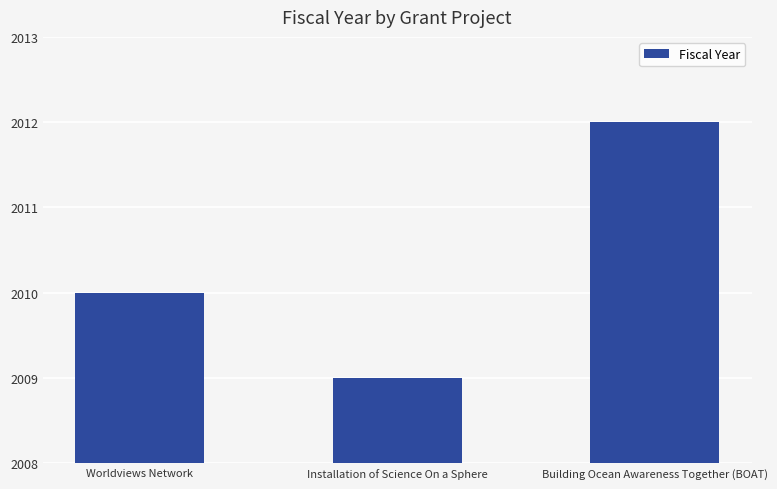

What is the change in value from Worldviews Network to Building Ocean Awareness Together (BOAT)?

+2